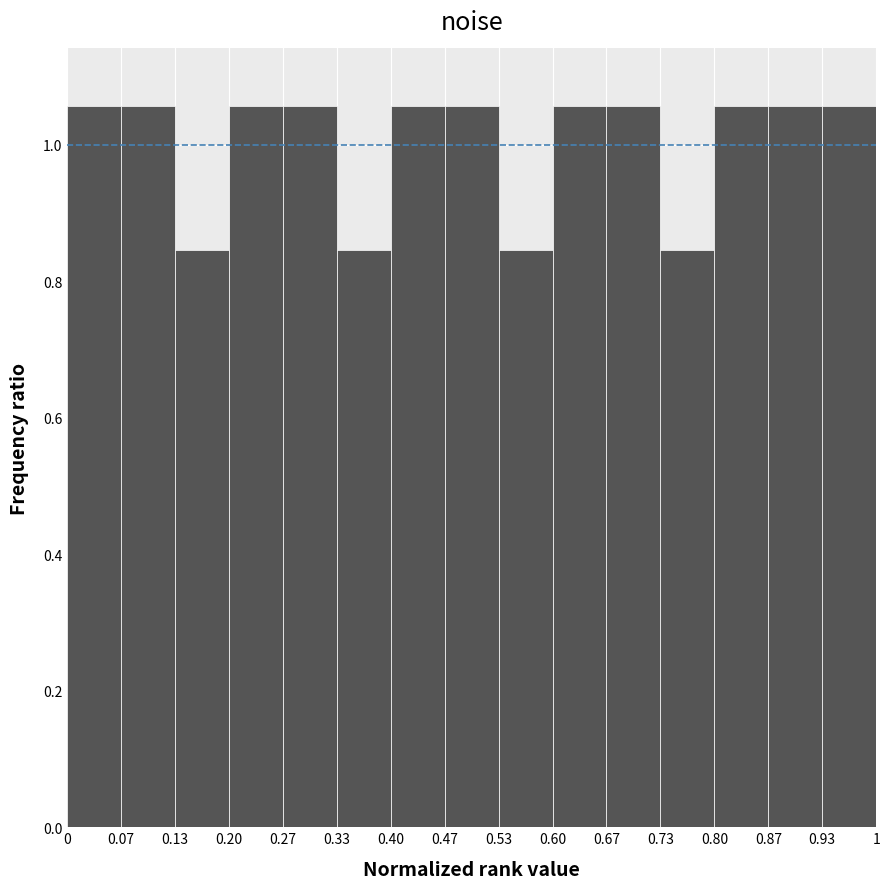

Reading left to right, transcribe this chart: for each bar, give the range it covers on the x-axis and its height. The values are not printed on the chart, so give them approximately, as read against the axis.

0 to 0.07: 1.06
0.07 to 0.13: 1.06
0.13 to 0.20: 0.84
0.20 to 0.27: 1.06
0.27 to 0.33: 1.06
0.33 to 0.40: 0.84
0.40 to 0.47: 1.06
0.47 to 0.53: 1.06
0.53 to 0.60: 0.84
0.60 to 0.67: 1.06
0.67 to 0.73: 1.06
0.73 to 0.80: 0.84
0.80 to 0.87: 1.06
0.87 to 0.93: 1.06
0.93 to 1: 1.06